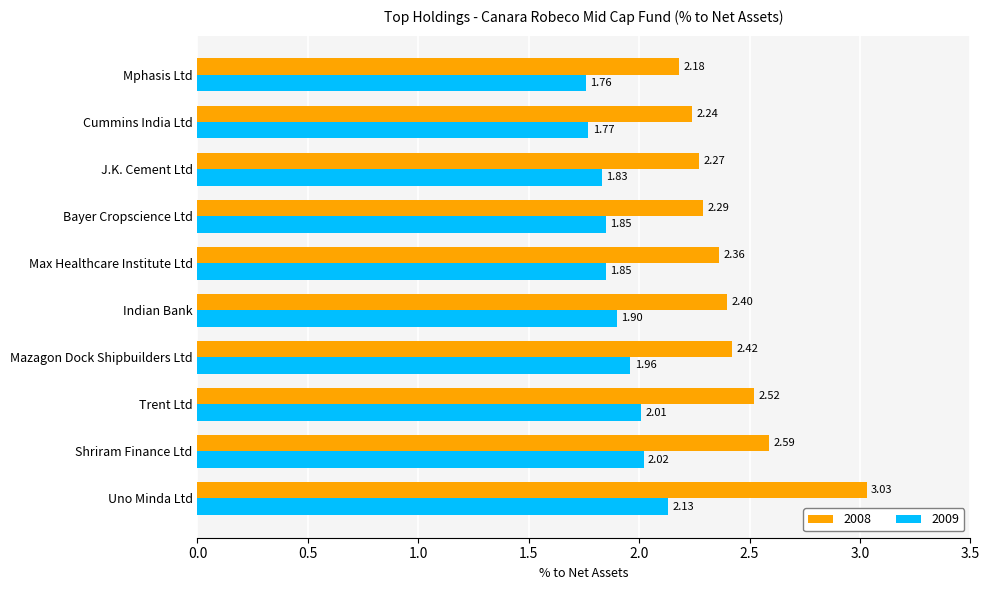

At which label does 2009 reach its peak?

Uno Minda Ltd